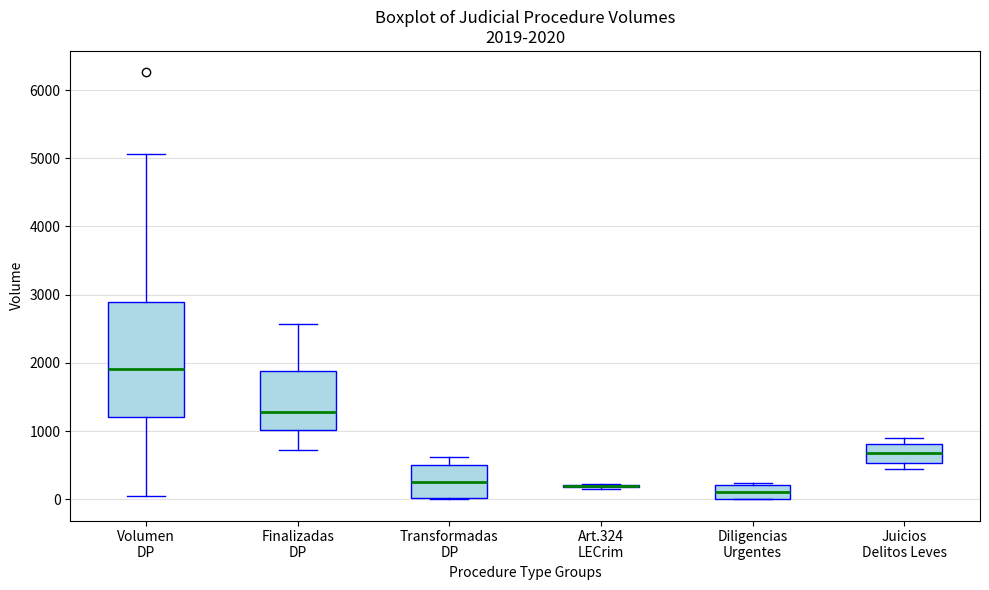

Which box is the tallest, from its lower edge to its upper edge?

Volumen DP